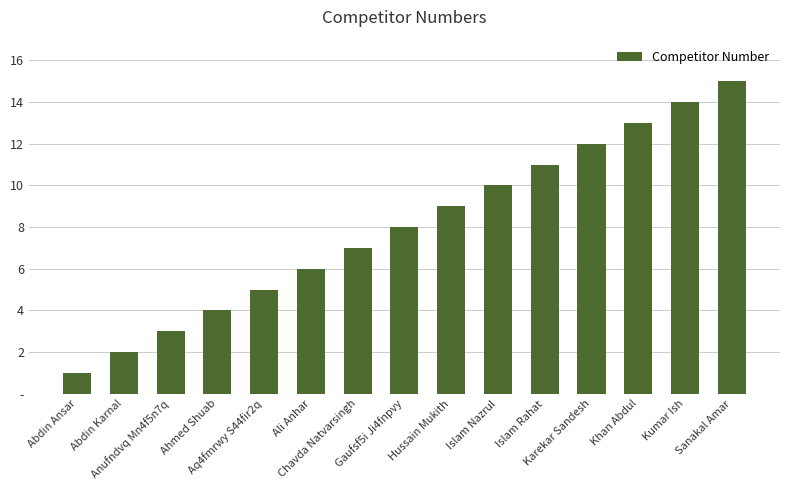

What is the sum of all values?

120